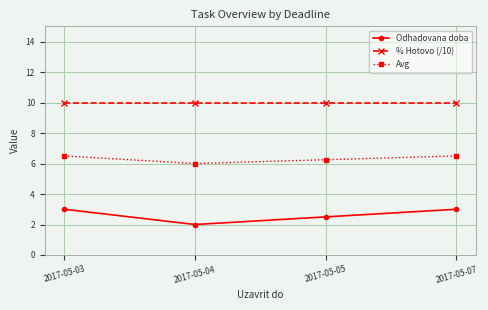

True or false: Avg and % Hotovo (/10) cross at least once.

False